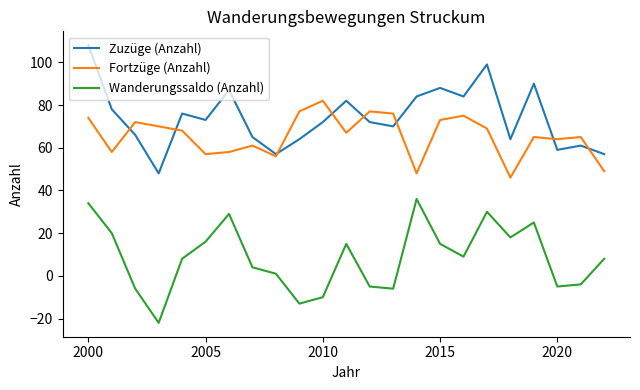

Rank the series by their maximum value, from lowest to highest.

Wanderungssaldo (Anzahl), Fortzüge (Anzahl), Zuzüge (Anzahl)